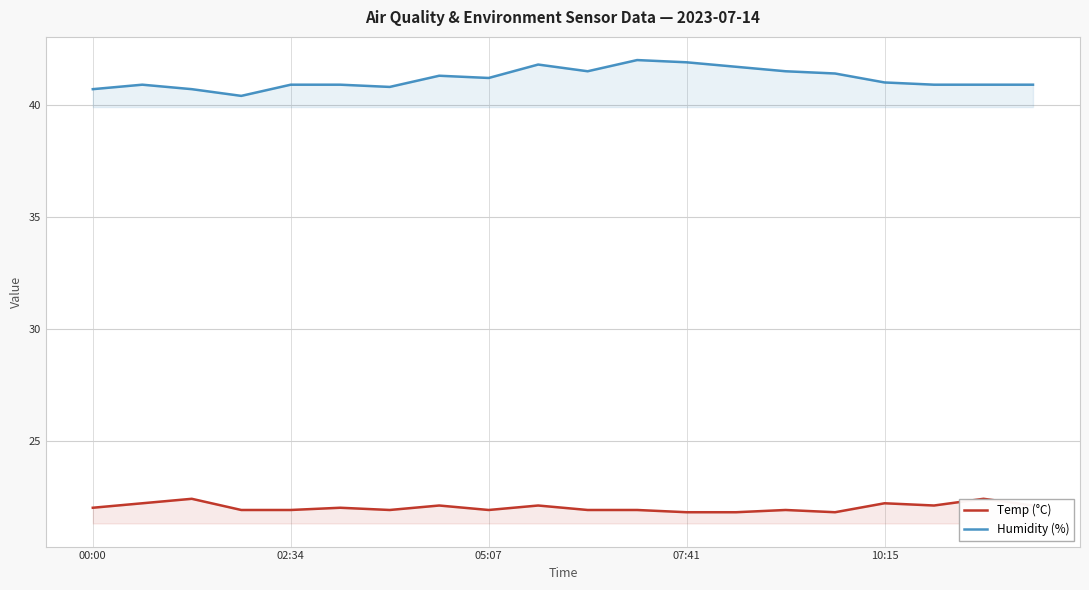

What is the highest value of the Humidity (%) series?

42.0